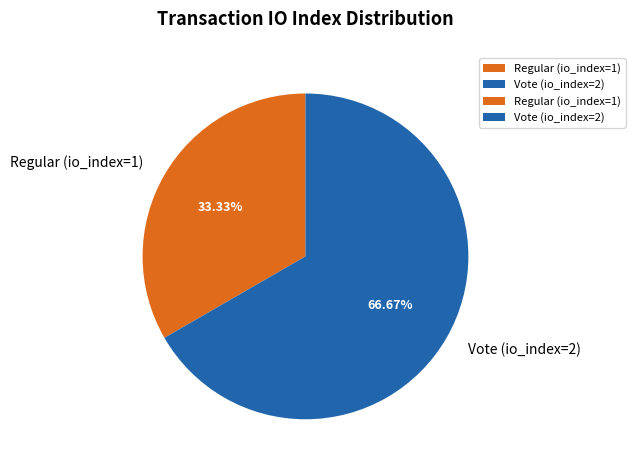

How much of the chart is everything except Regular (io_index=1)?

66.7%